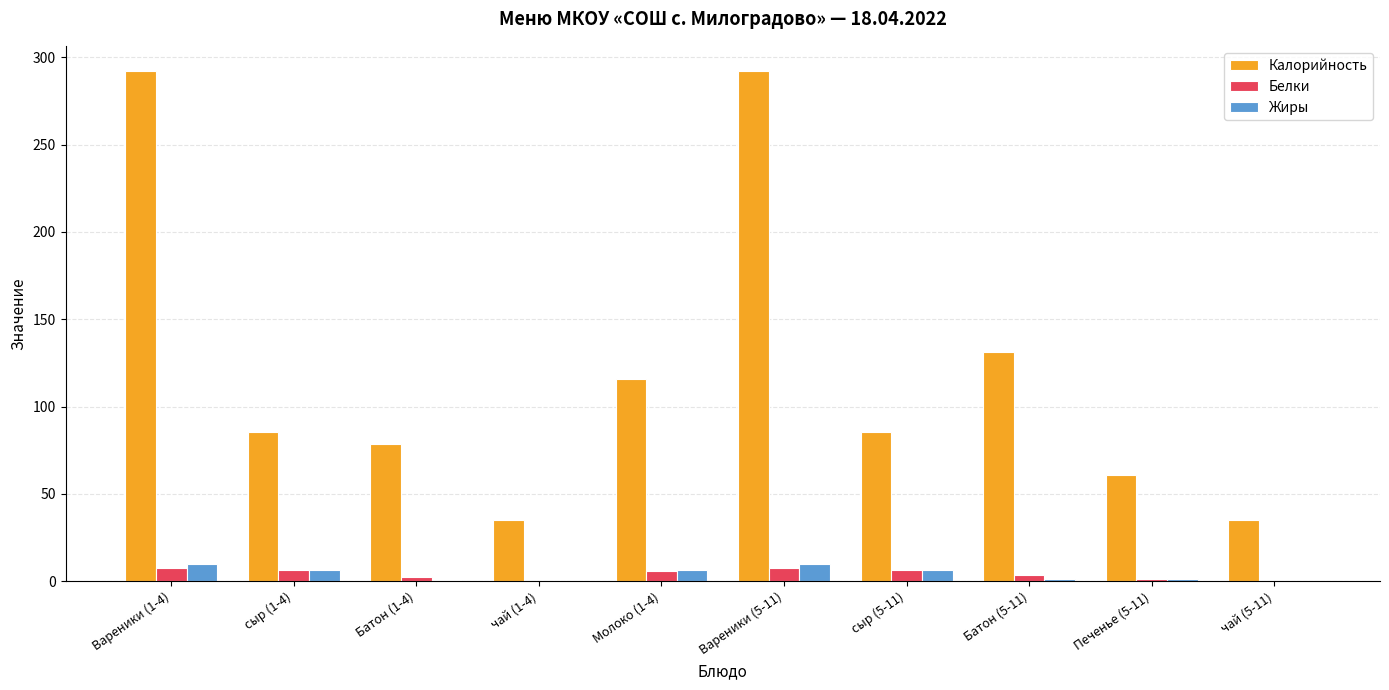

How many values in the Калорийность series exceed 85?

6